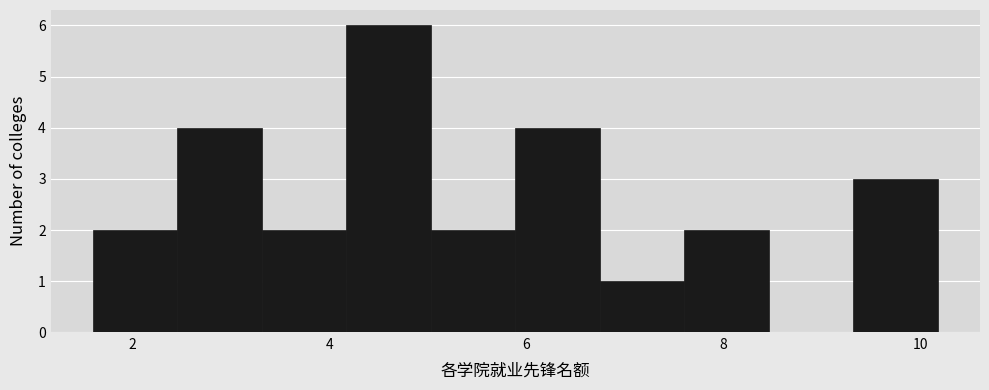

Which range on the x-axis has the tallest bar?

4.2 to 5.0